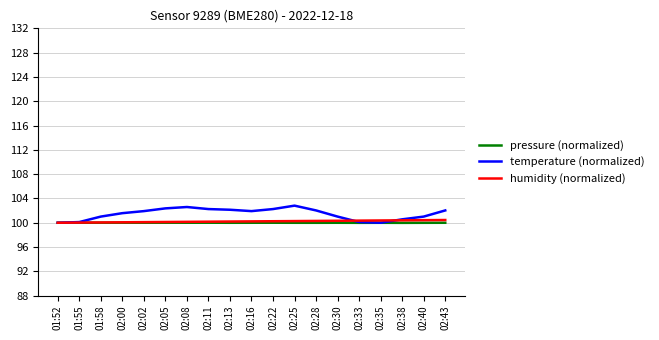

What is the lowest value of the humidity (normalized) series?

100.0